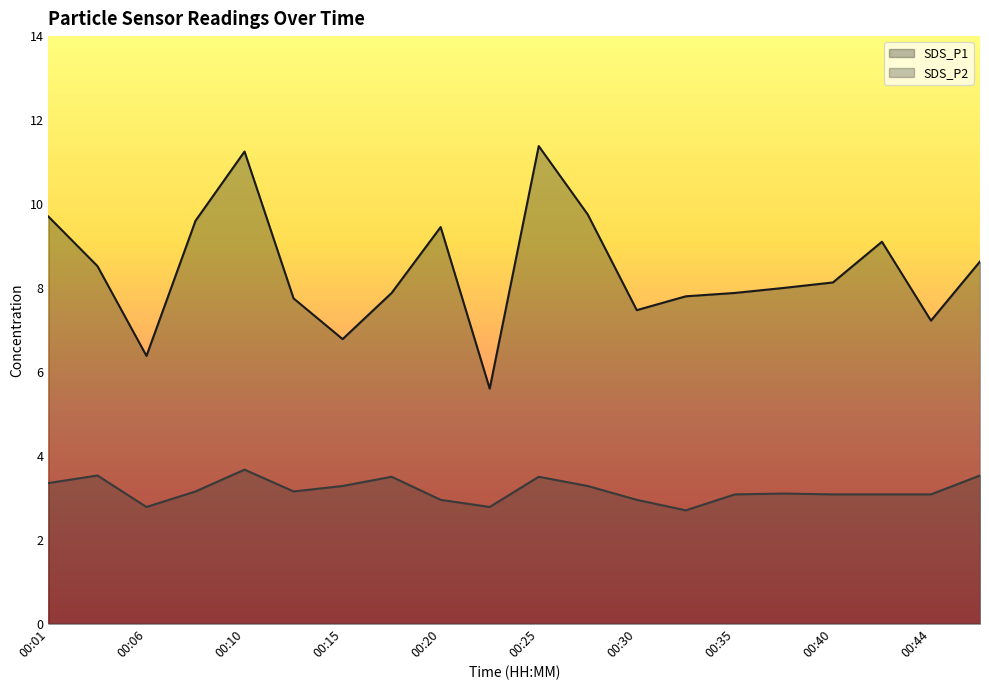

Which series has the widest spread of values?

SDS_P1